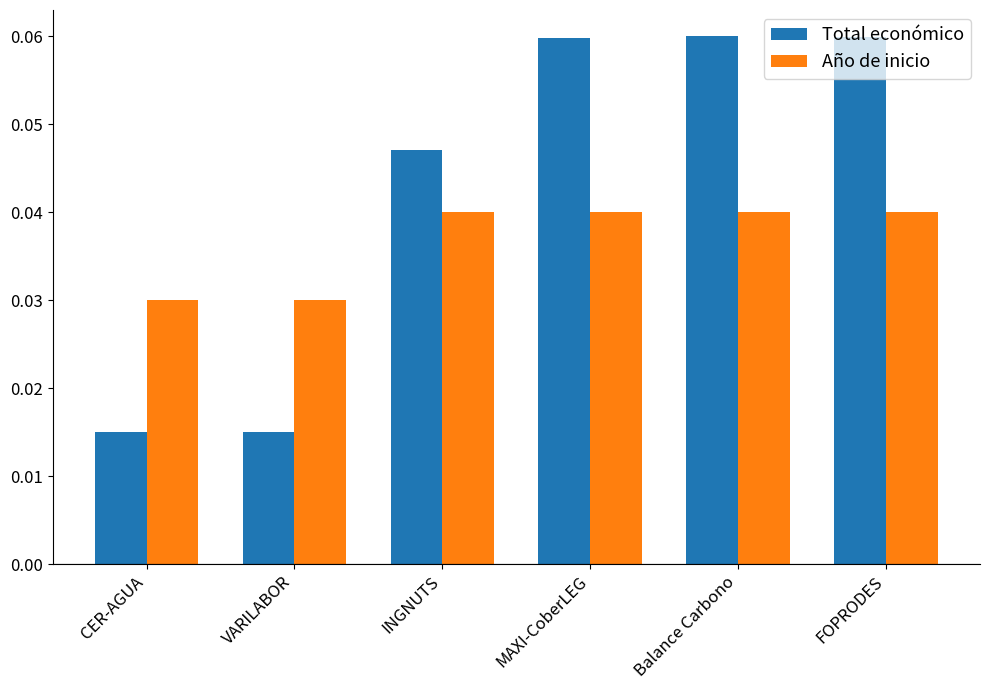

Count the Año de inicio values in the range 0 to 1.

6